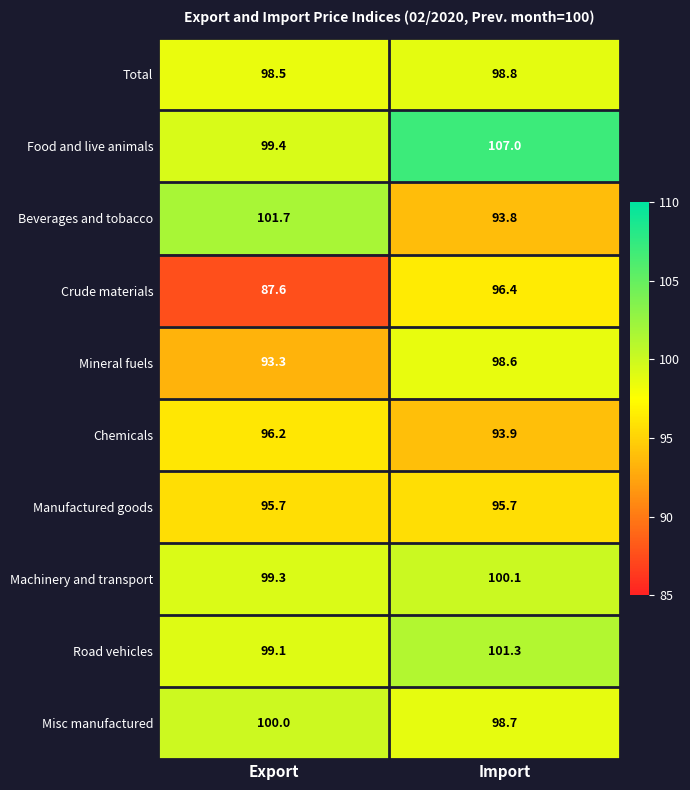

What is the difference between the Chemicals values at Import and Export?

2.3